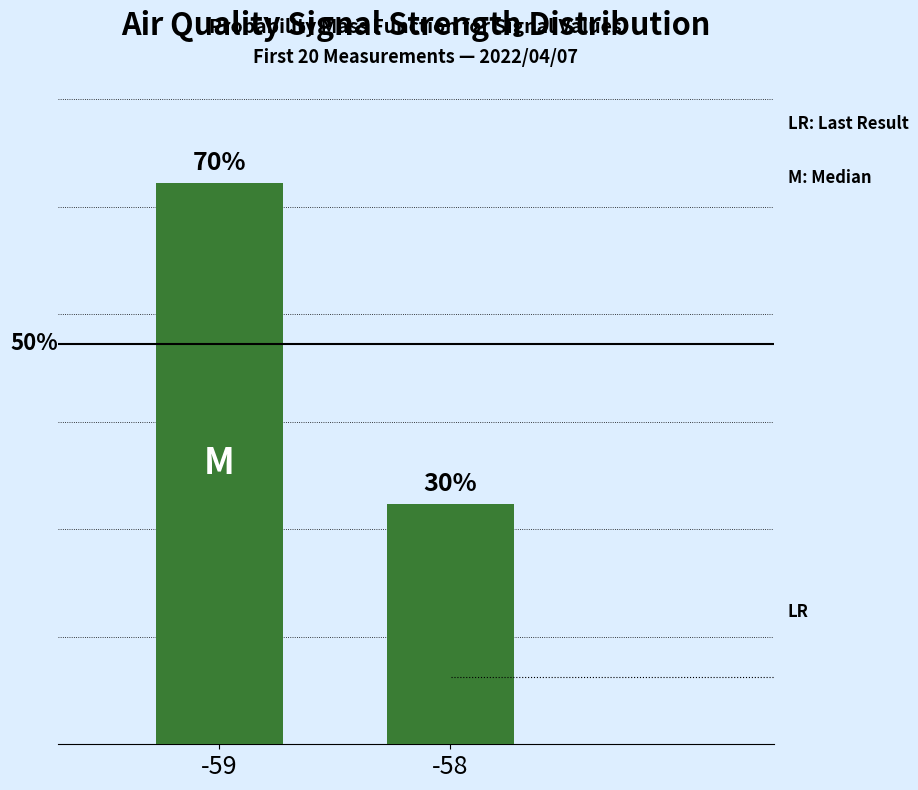

Which label corresponds to the largest value in the chart?

-59